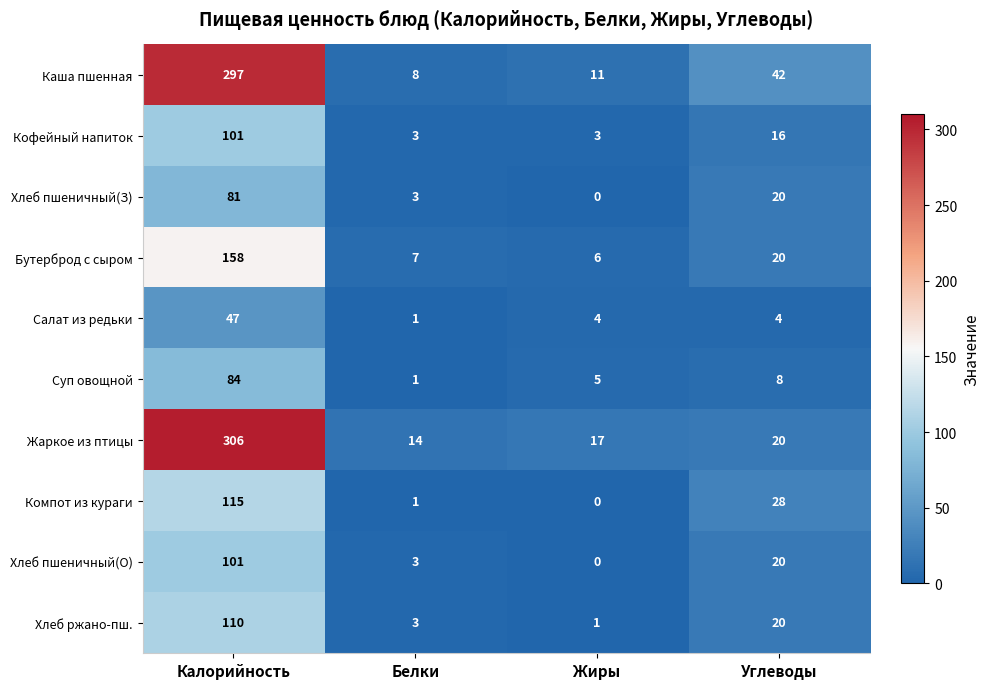

What is the average value of the Хлеб пшеничный(О) series?

31